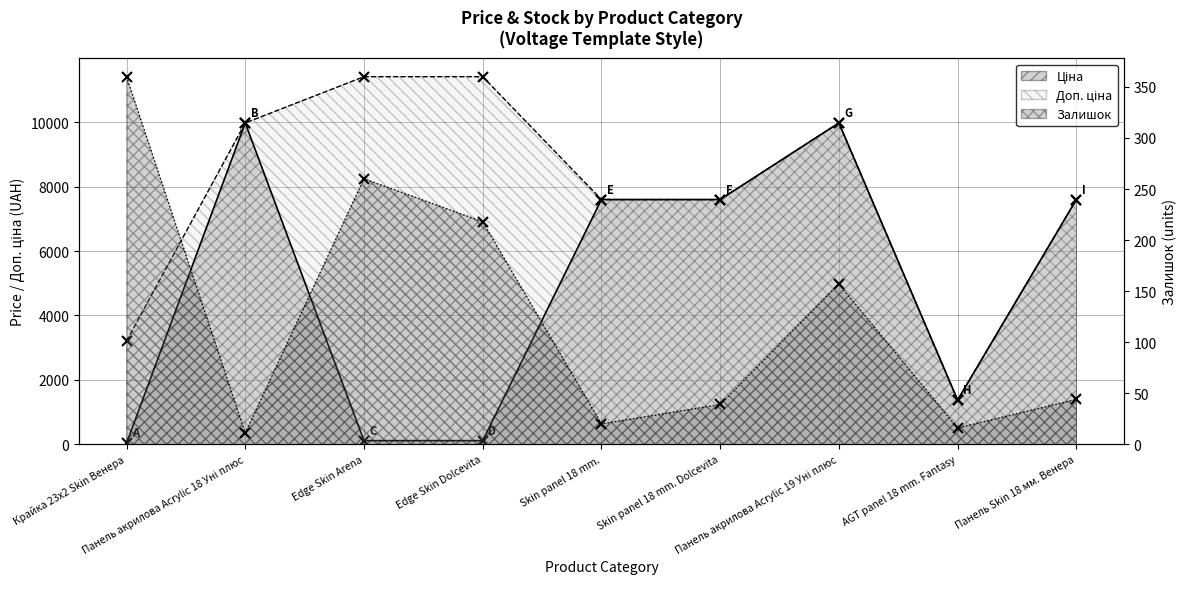

What is the label of the 2nd point from the right?

AGT panel 18 mm. Fantasy